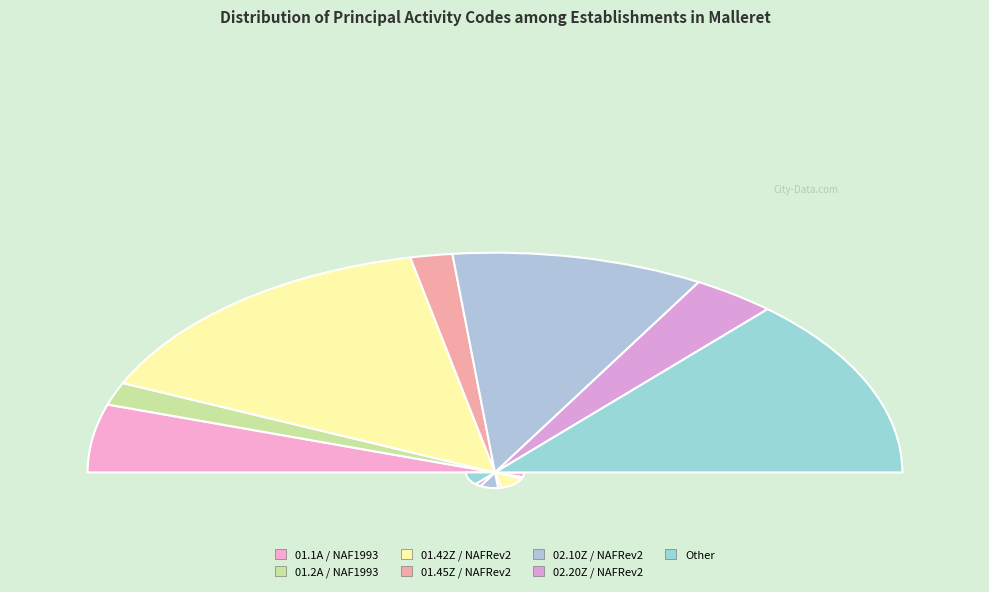

What is the change in value from 01.2A / NAF1993 to 01.42Z / NAFRev2?

+8